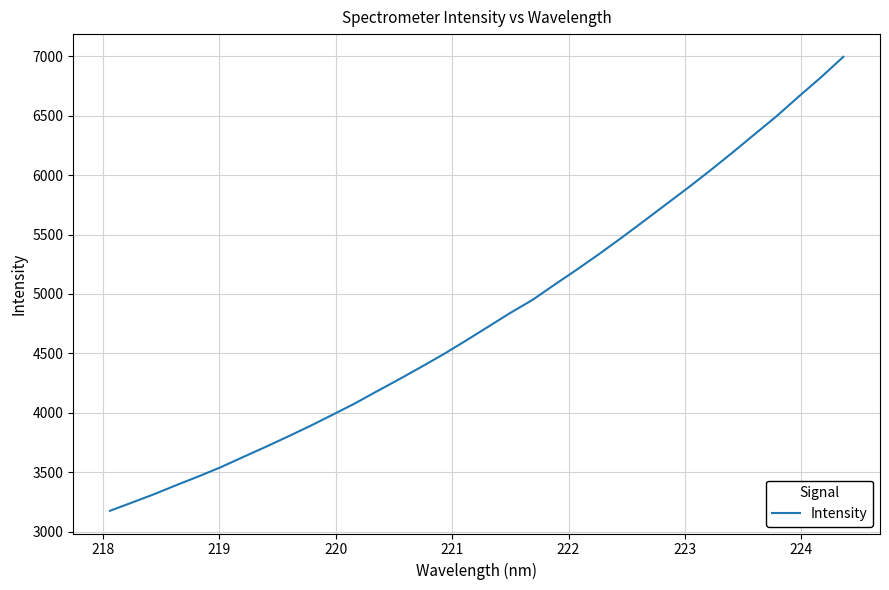

What is the minimum value shown in the chart?

3175.7